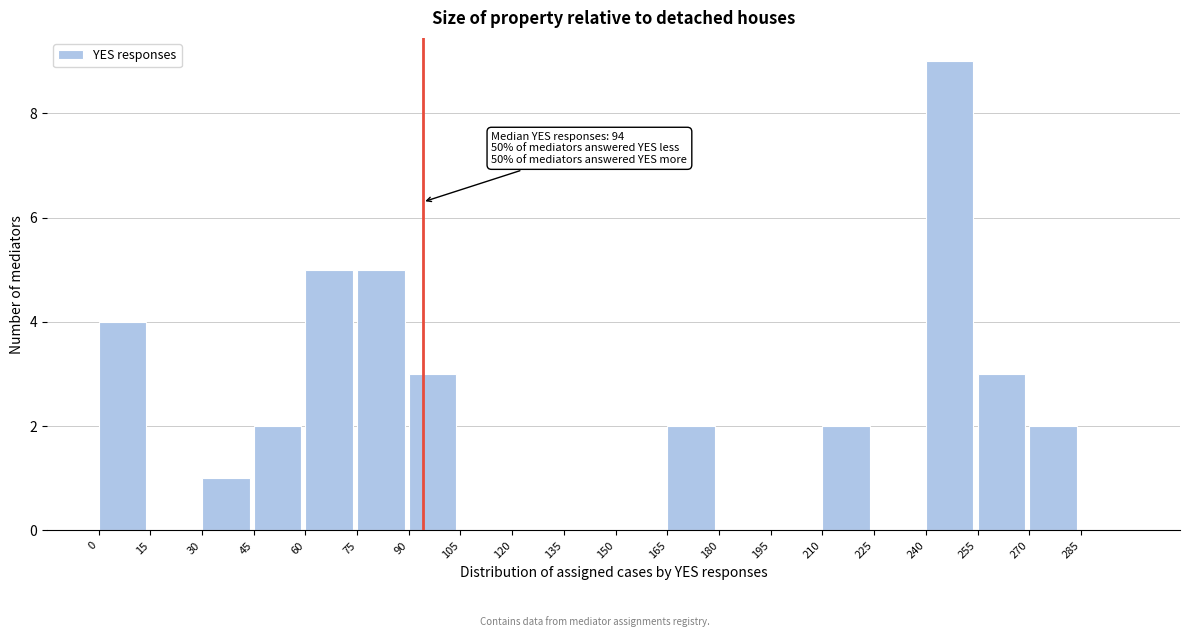

Over which range of the x-axis is the bar tallest?

240 to 255